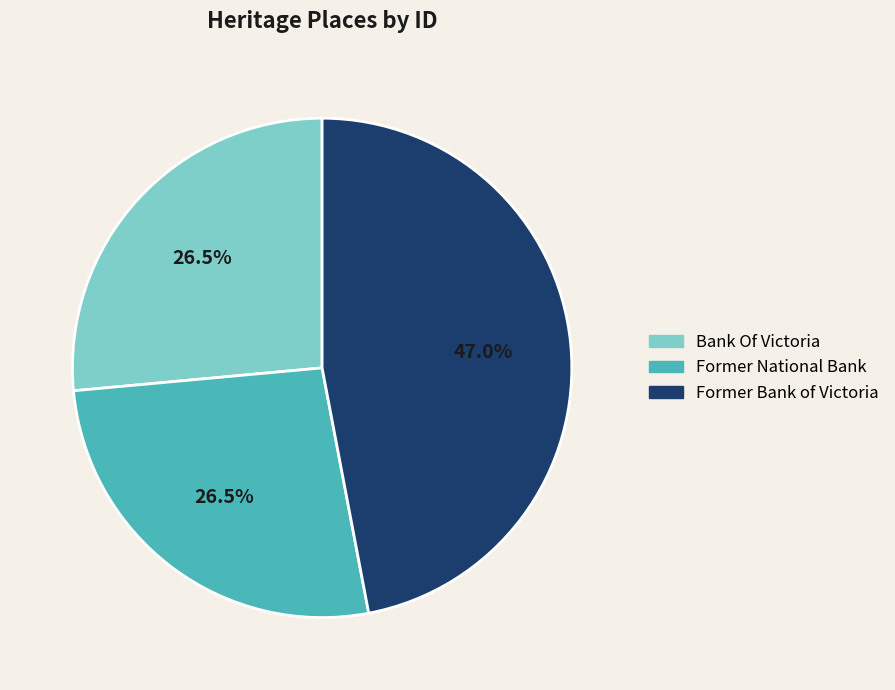

Does any single category account for the majority?

No